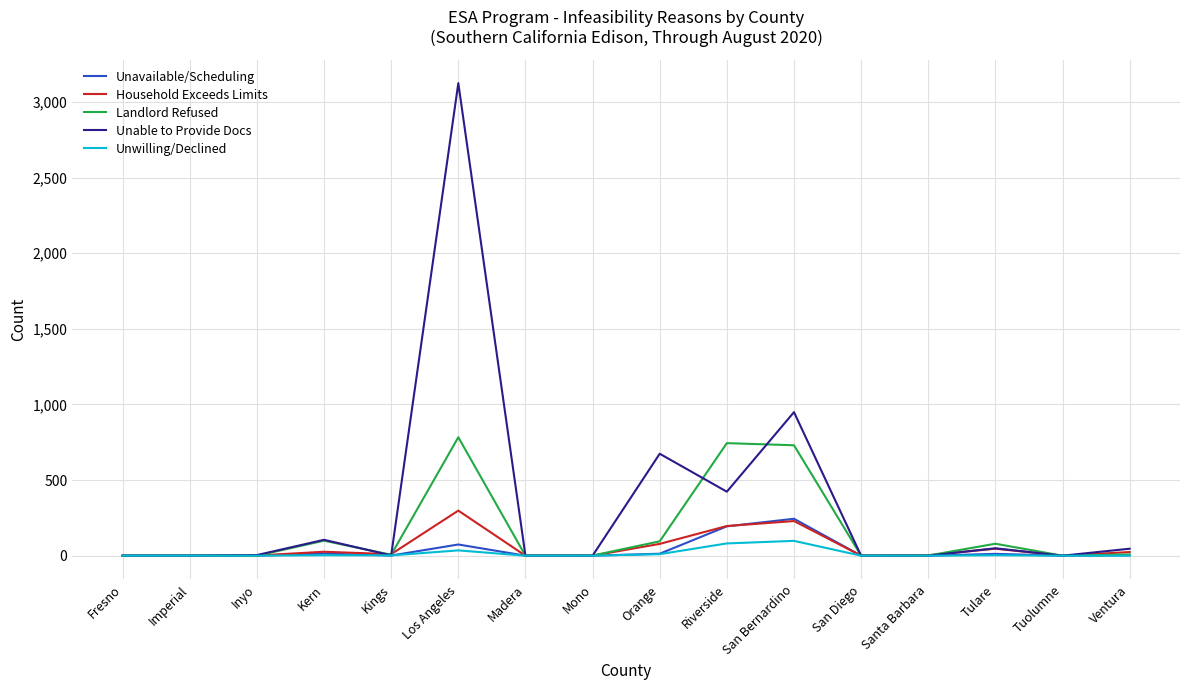

Which category has the highest value across all series?

Los Angeles